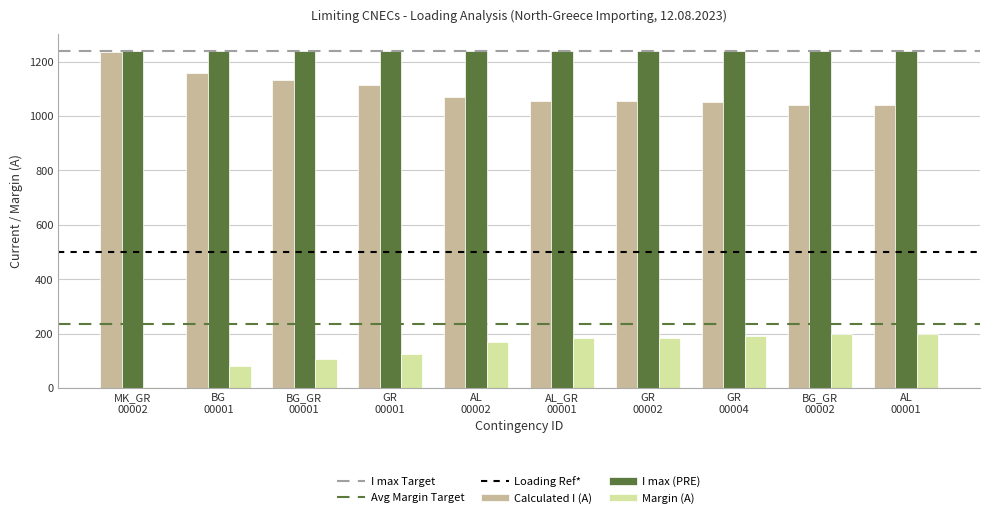

What is the highest value of the Calculated I (A) series?

1235